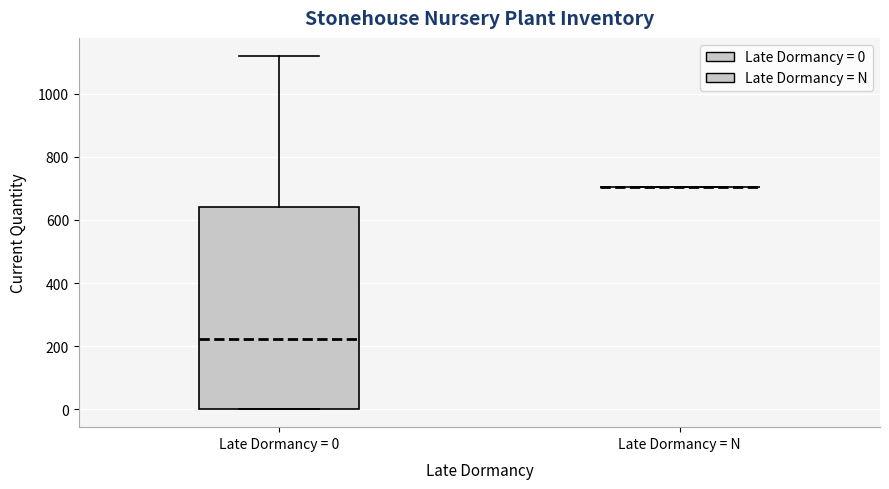

Which box is the tallest, from its lower edge to its upper edge?

Late Dormancy = 0